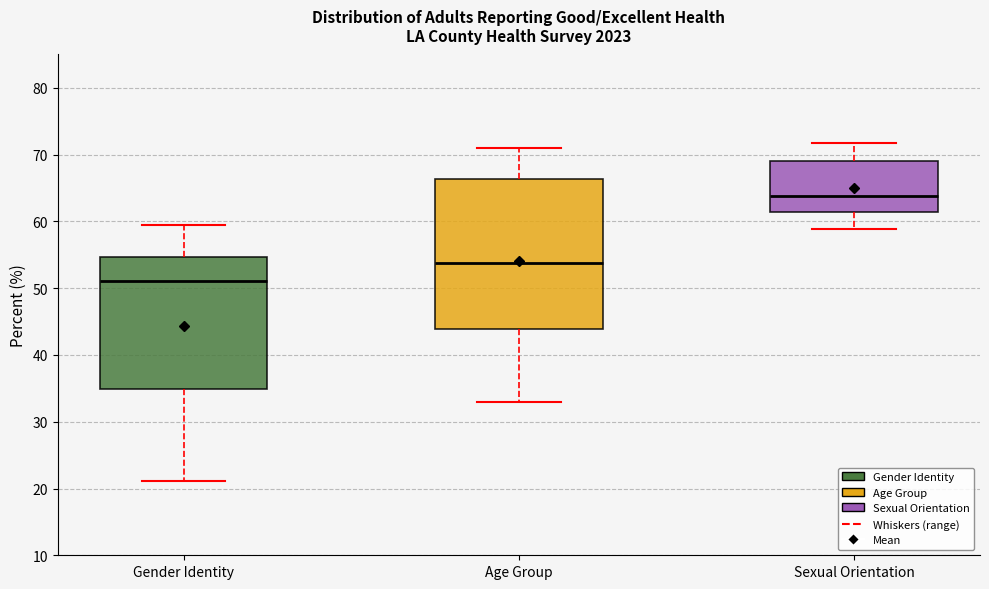

Reading left to right, transcribe this box plot: for each box, give where its median line is, the range the box spans, and where its two whiskers end, as read against the y-axis. The values are not printed on the chart, so give them approximately, as read against the axis.

Gender Identity: median 51, box 35 to 55, whiskers 21 to 60
Age Group: median 54, box 44 to 66, whiskers 33 to 71
Sexual Orientation: median 64, box 61 to 69, whiskers 59 to 72